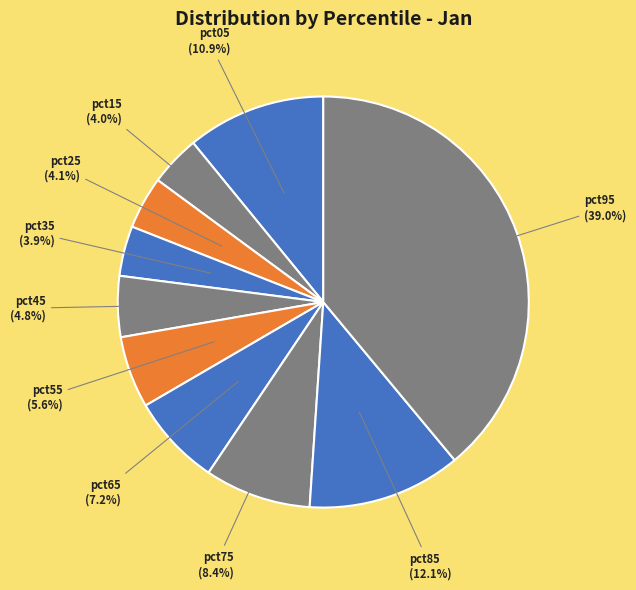

What percentage do pct75 and pct45 together represent?

13.2%